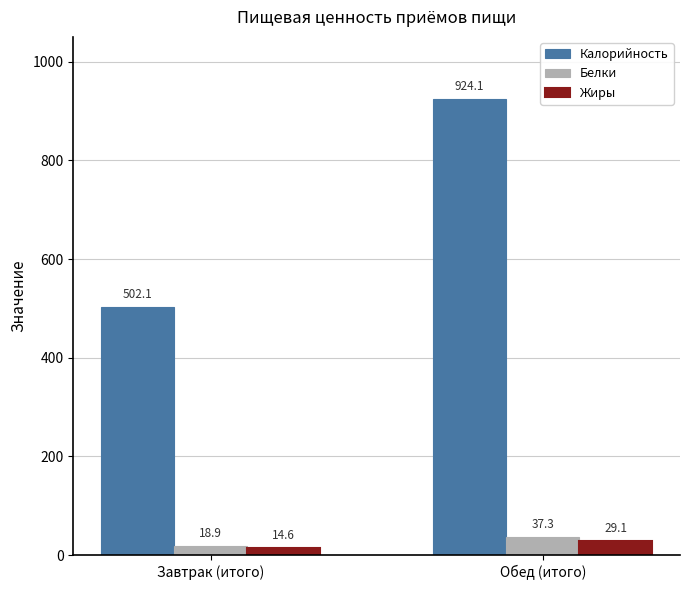

How many bars are there in each group?

3